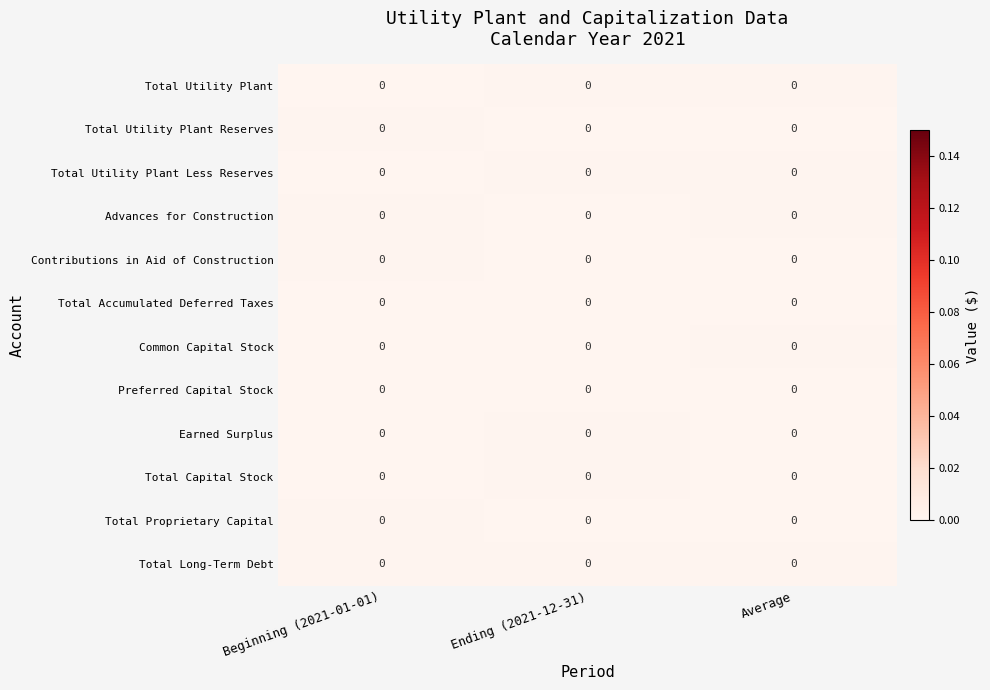

Reading right to left, extract all data points from this chart.

Total Utility Plant: Average=0.0	Ending (2021-12-31)=0.0	Beginning (2021-01-01)=0.0
Total Utility Plant Reserves: Average=0.0	Ending (2021-12-31)=0.0	Beginning (2021-01-01)=0.0
Total Utility Plant Less Reserves: Average=0.0	Ending (2021-12-31)=0.0	Beginning (2021-01-01)=0.0
Advances for Construction: Average=0.0	Ending (2021-12-31)=0.0	Beginning (2021-01-01)=0.0
Contributions in Aid of Construction: Average=0.0	Ending (2021-12-31)=0.0	Beginning (2021-01-01)=0.0
Total Accumulated Deferred Taxes: Average=0.0	Ending (2021-12-31)=0.0	Beginning (2021-01-01)=0.0
Common Capital Stock: Average=0.0	Ending (2021-12-31)=0.0	Beginning (2021-01-01)=0.0
Preferred Capital Stock: Average=0.0	Ending (2021-12-31)=0.0	Beginning (2021-01-01)=0.0
Earned Surplus: Average=0.0	Ending (2021-12-31)=0.0	Beginning (2021-01-01)=0.0
Total Capital Stock: Average=0.0	Ending (2021-12-31)=0.0	Beginning (2021-01-01)=0.0
Total Proprietary Capital: Average=0.0	Ending (2021-12-31)=0.0	Beginning (2021-01-01)=0.0
Total Long-Term Debt: Average=0.0	Ending (2021-12-31)=0.0	Beginning (2021-01-01)=0.0